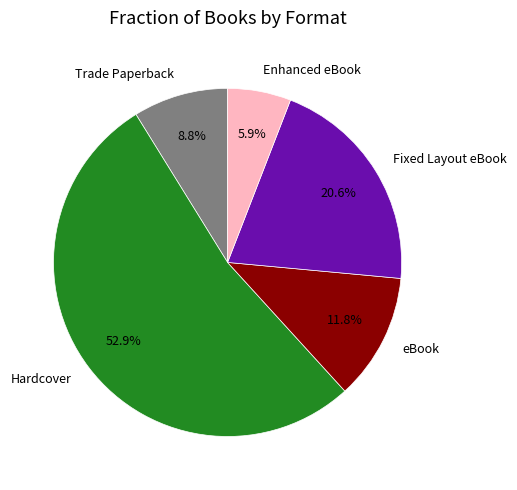

What is the majority slice?

Hardcover